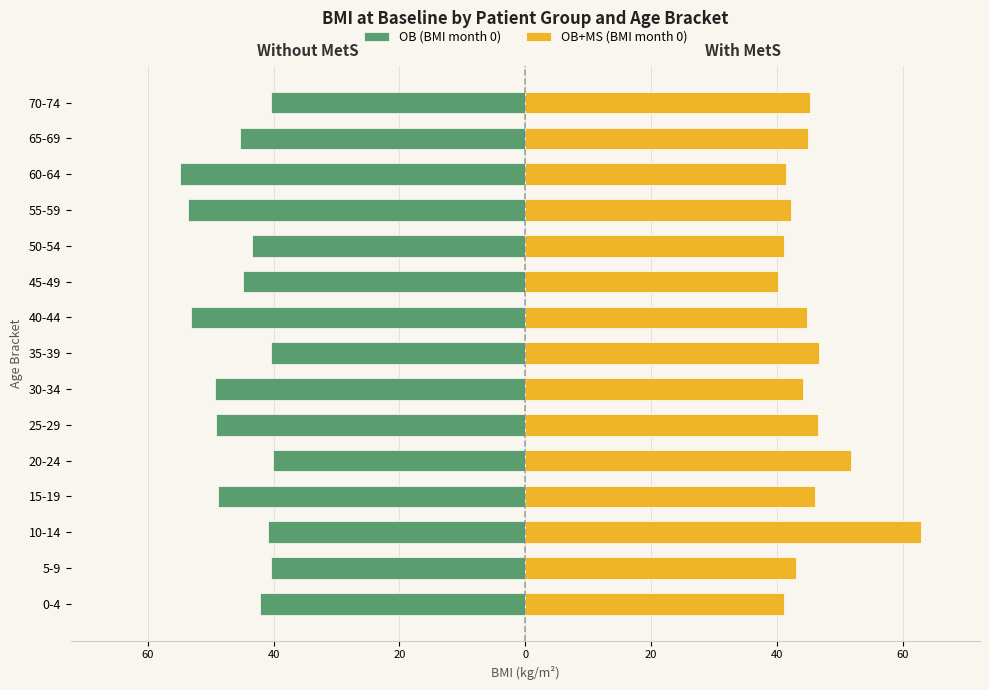

How many groups of bars are there?

15